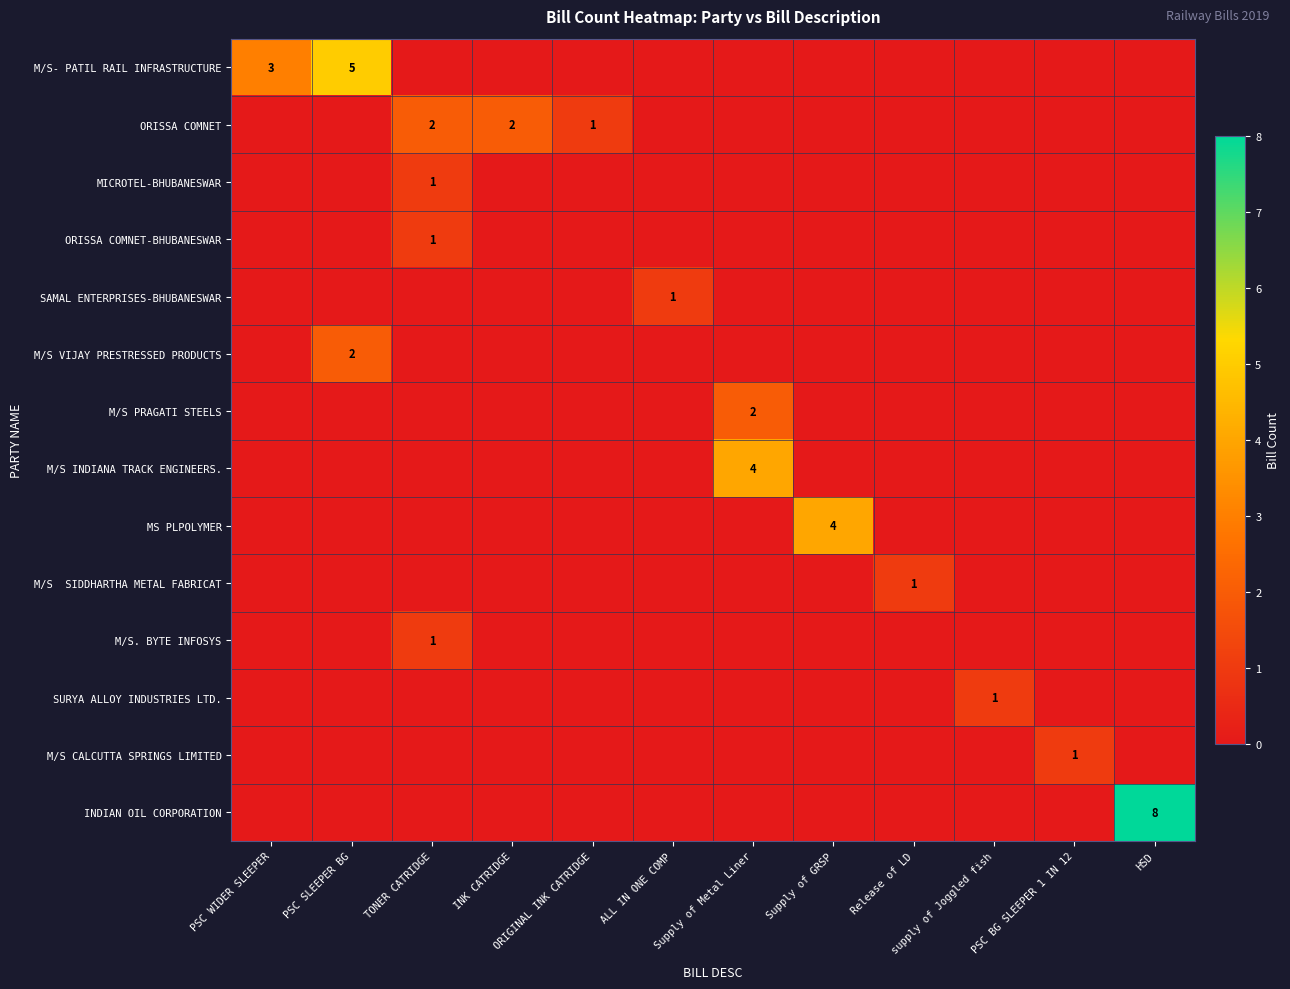

Is it true that M/S- PATIL RAIL INFRASTRUCTURE equals 4 at PSC WIDER SLEEPER?

False